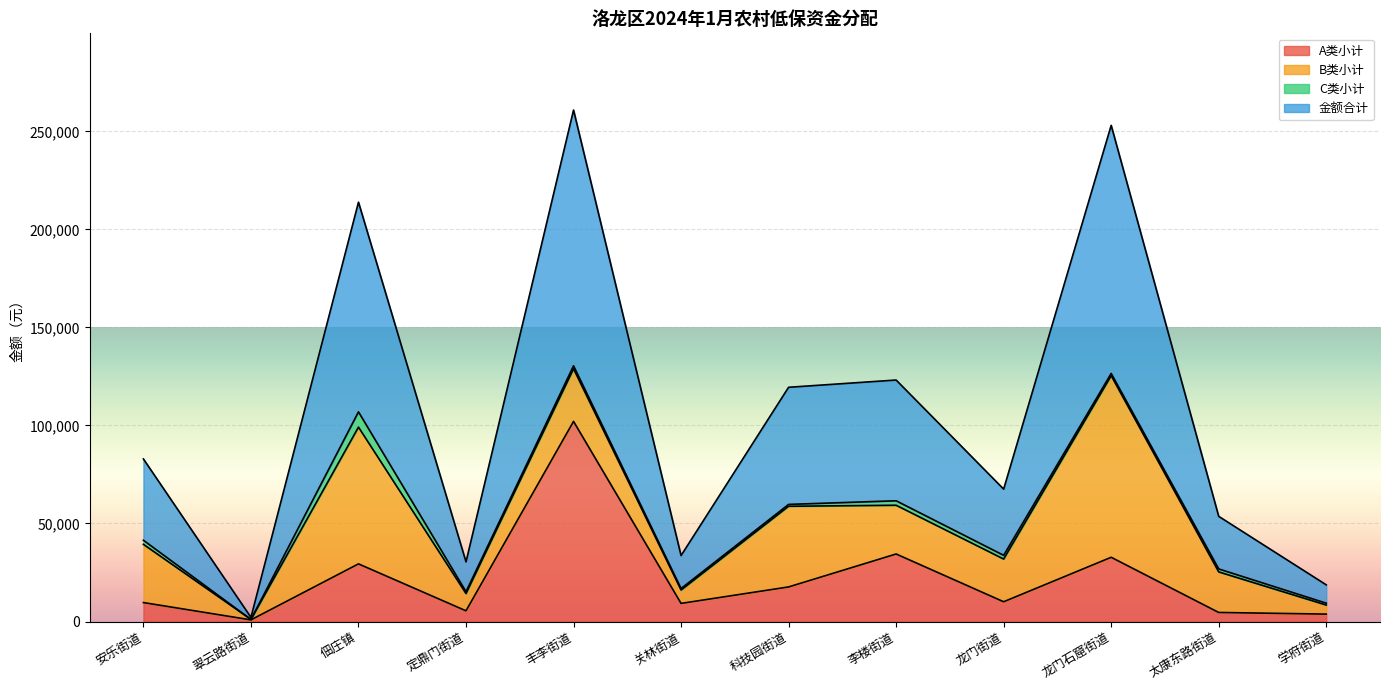

True or false: 金额合计 and A类小计 intersect in this chart.

False